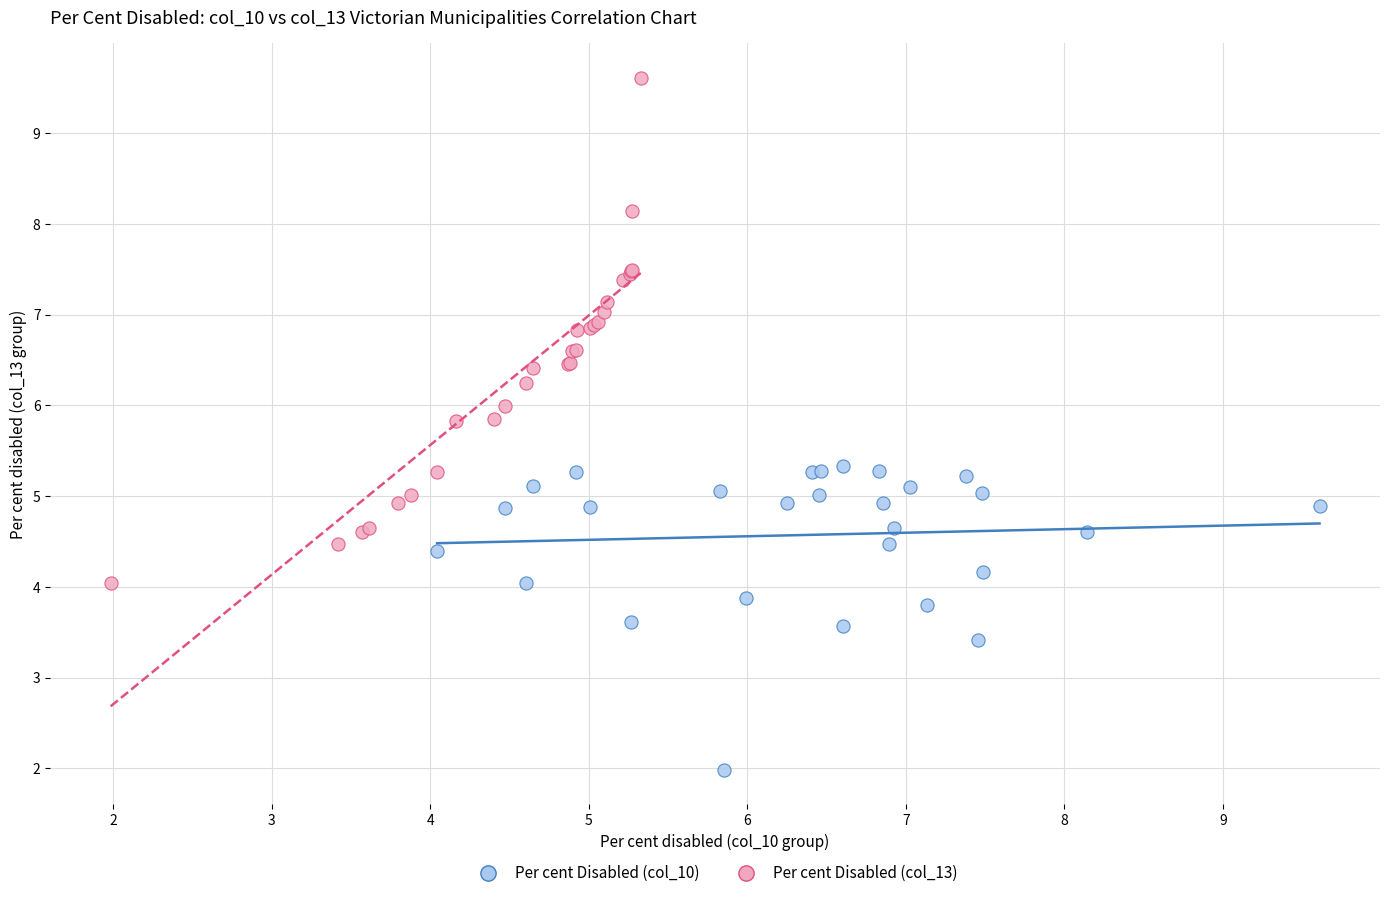

Which series contains the highest Y value?

Per cent Disabled (col_13)